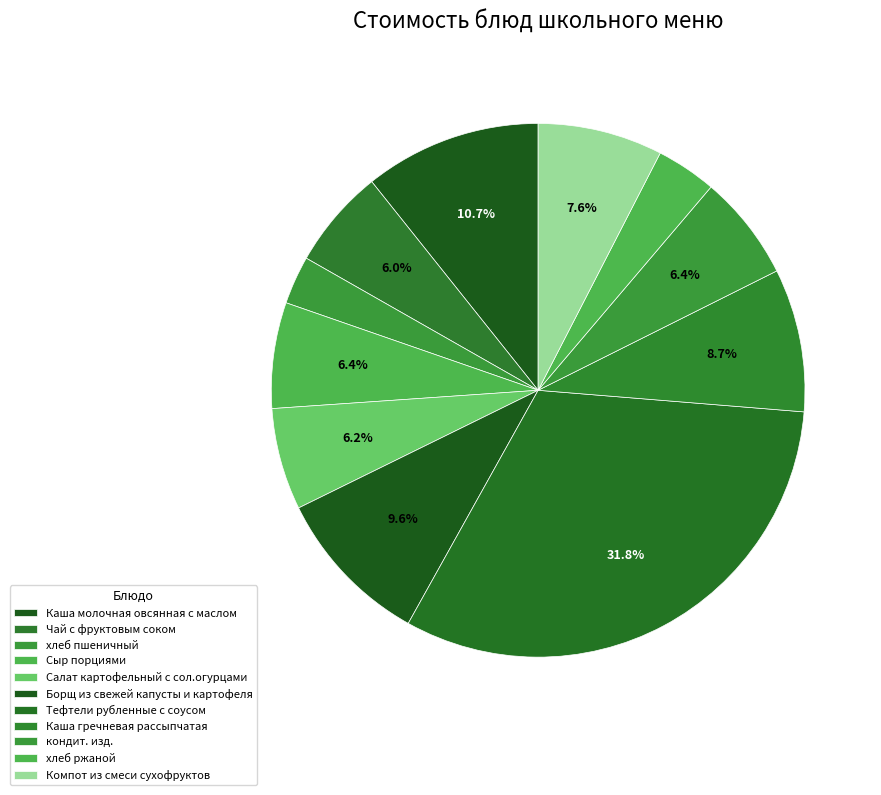

To the nearest percent, what is the difference between the largest and smallest slice percentages?

29%